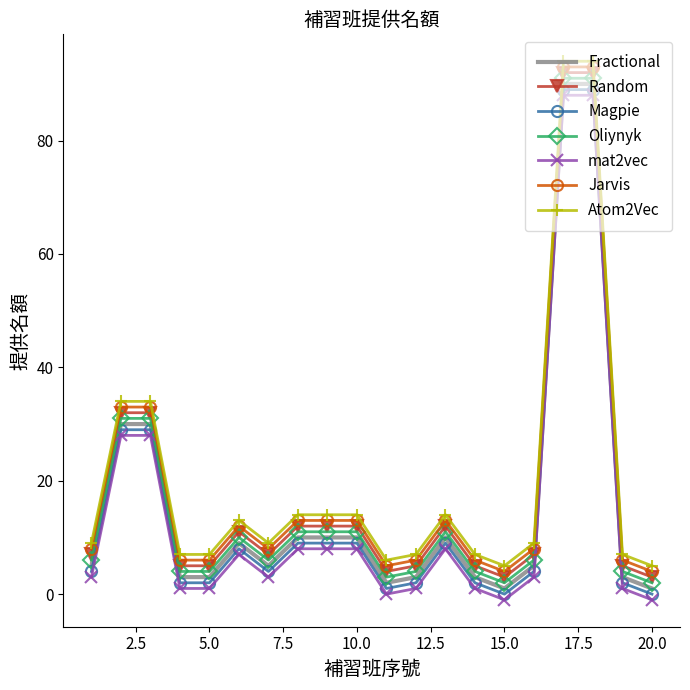

True or false: Magpie and Random cross at least once.

False